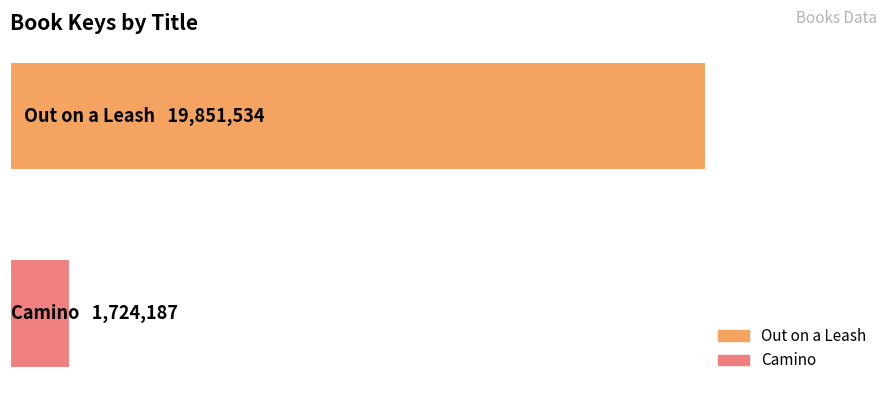

Rank the categories by value from lowest to highest.

Camino, Out on a Leash